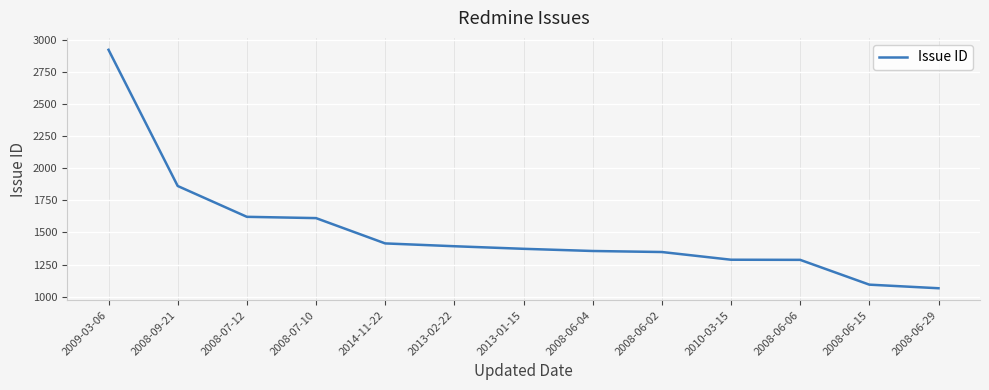

Where is the data nearest to the value 1994?

2008-09-21